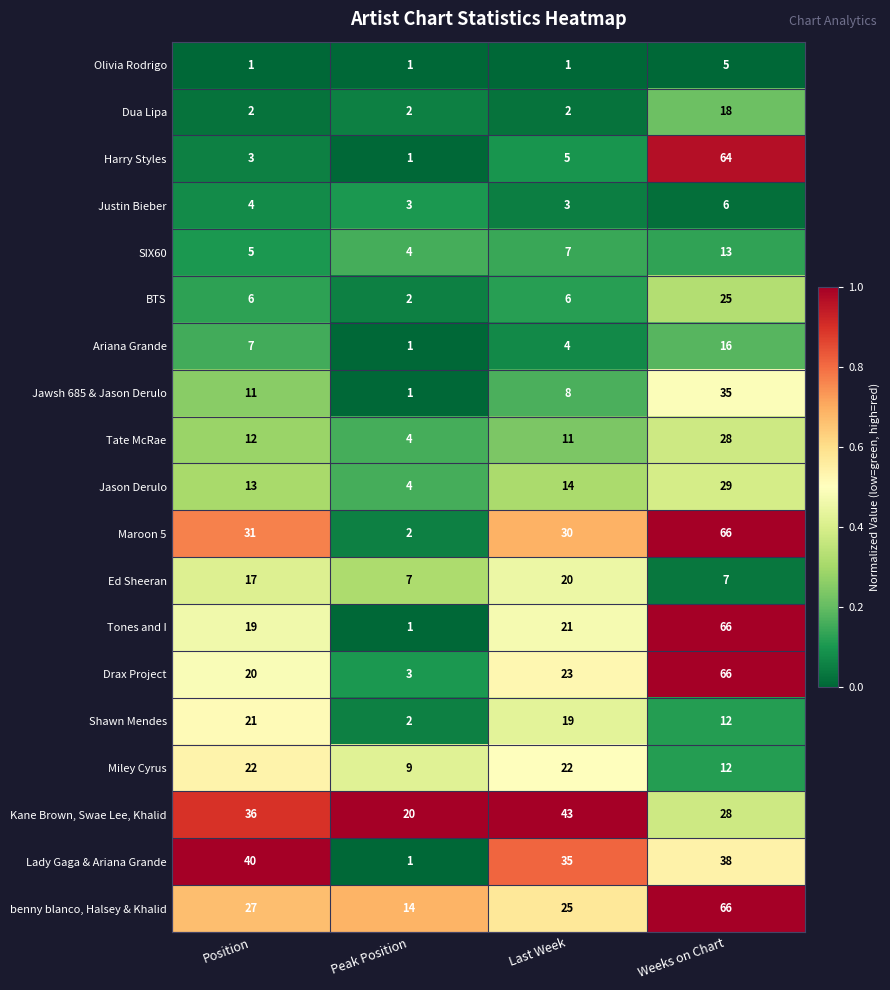

Is it true that Dua Lipa equals 2 at Last Week?

True